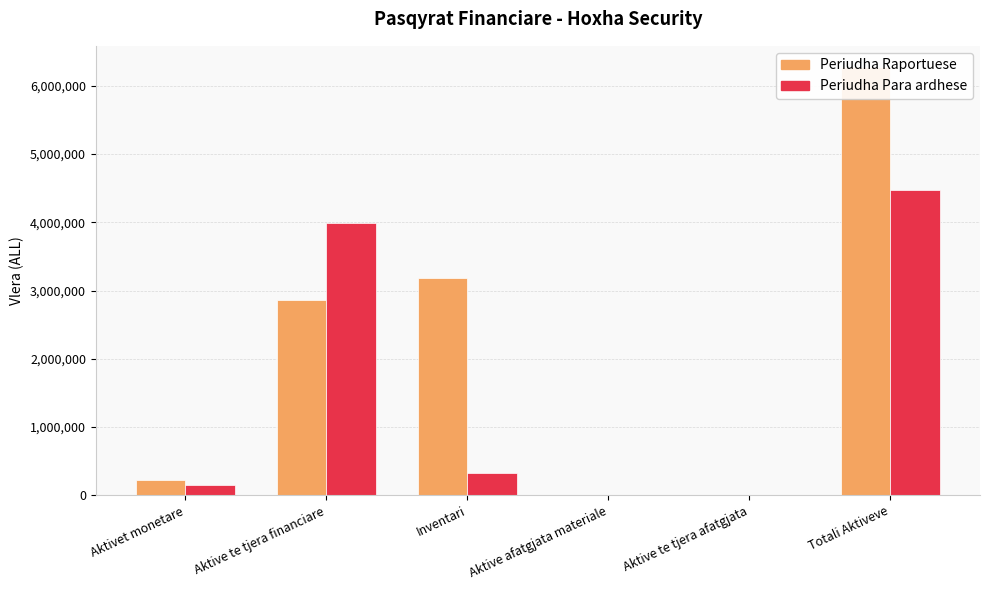

What is the average value of the Periudha Raportuese series?

2091227.2